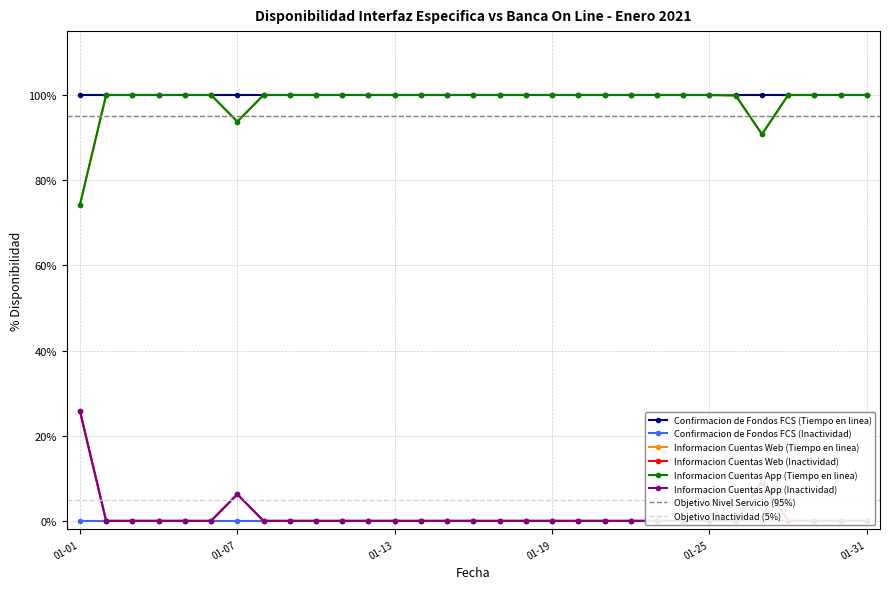

Which series has the largest total across all categories?

Informacion Cuentas Web (Tiempo en linea)